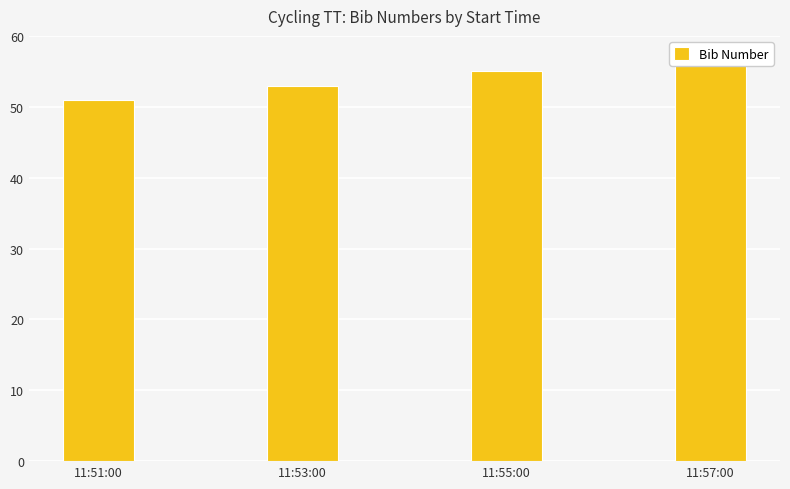

What is the maximum value shown in the chart?

57